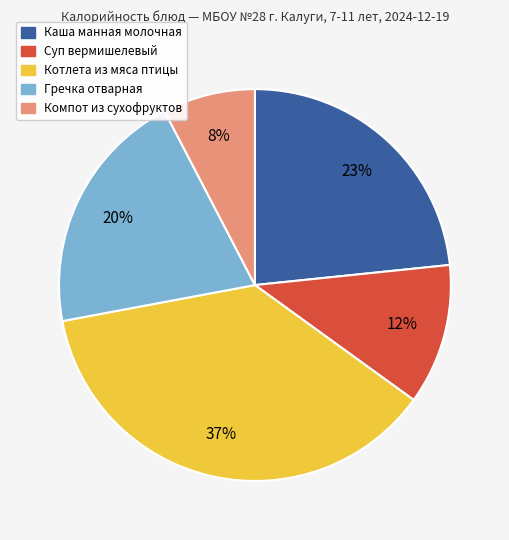

The Котлета из мяса птицы slice represents 37% of the pie. True or false?

True